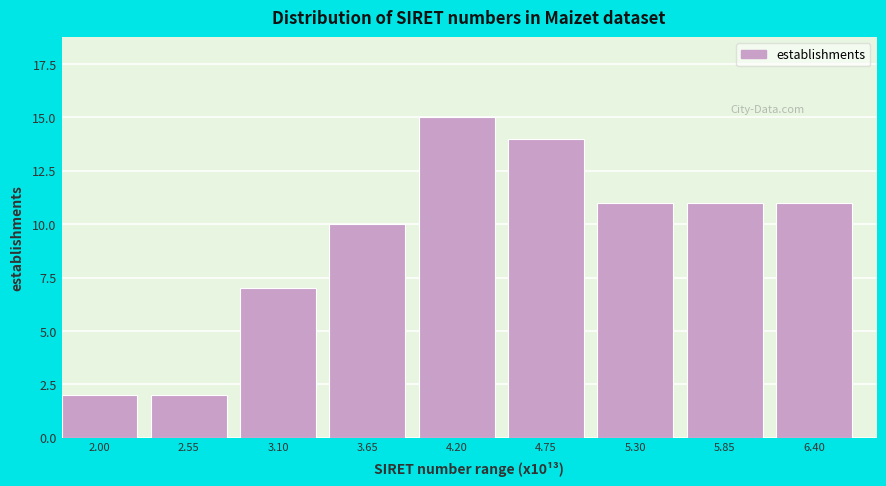

Reading left to right, list all the values displayed in this chart.

2	2	7	10	15	14	11	11	11